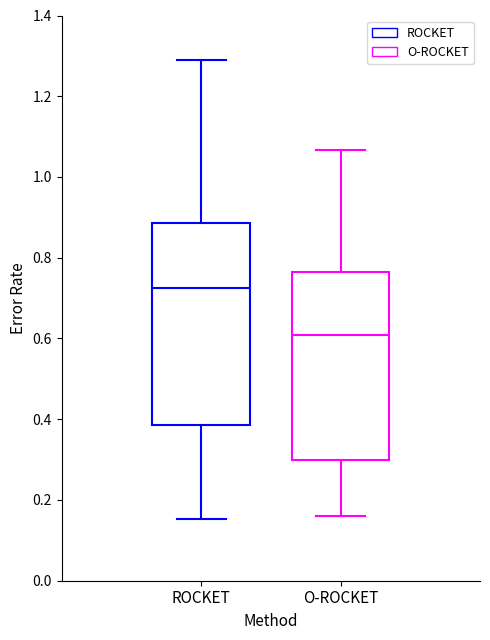

Where is the upper edge of the box for ROCKET on the y-axis? The values are not printed on the chart, so give them approximately, as read against the axis.

0.88